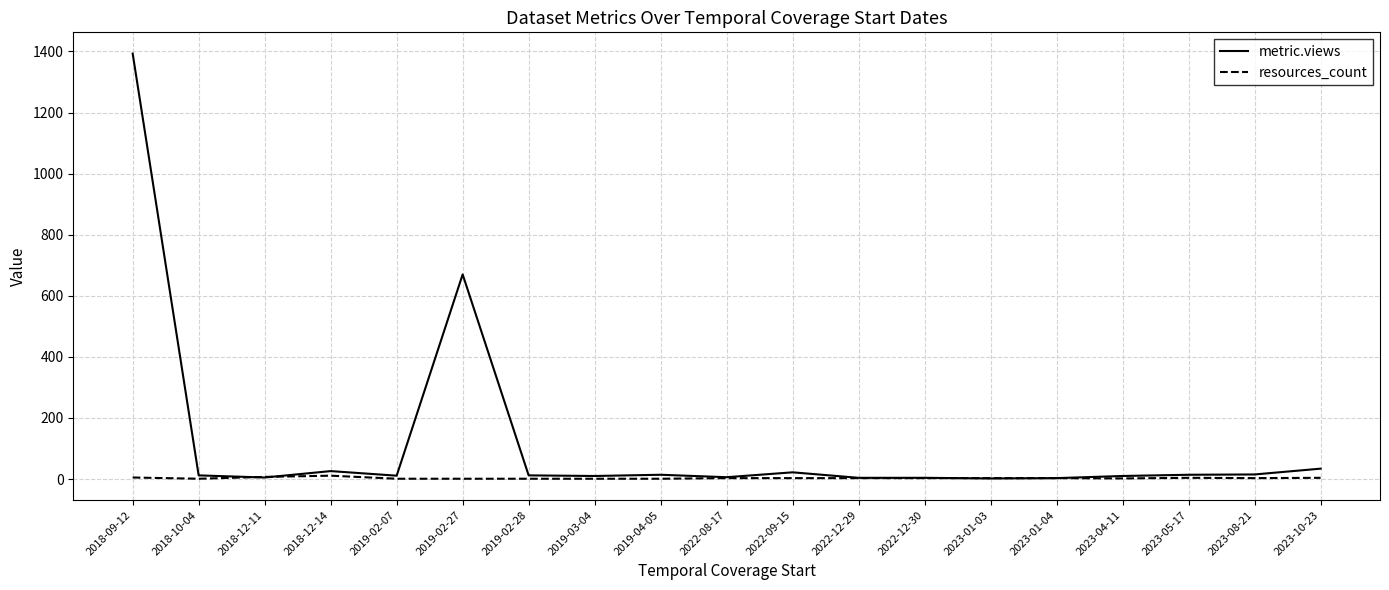

Is the value of metric.views at 2018-09-12 greater than the value of resources_count at 2019-02-07?

Yes